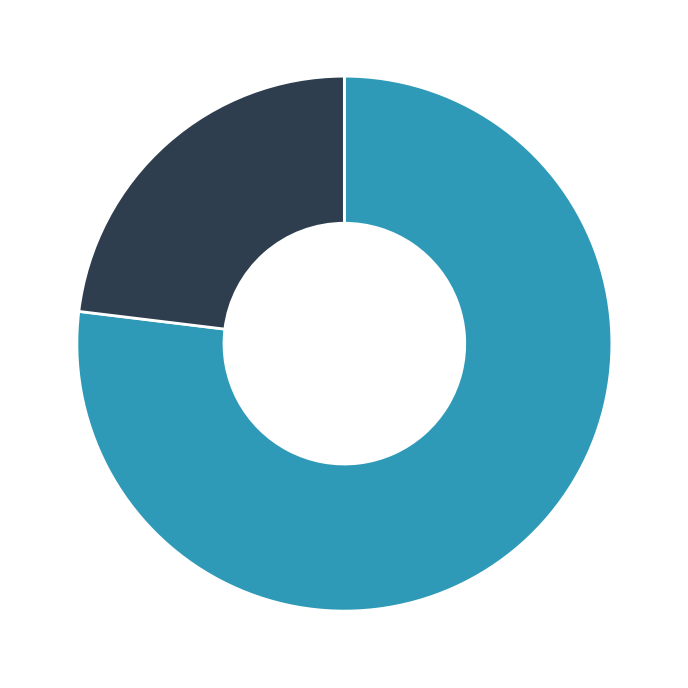

Combined, do Maintenance and Trustee account for over 50%?

Yes